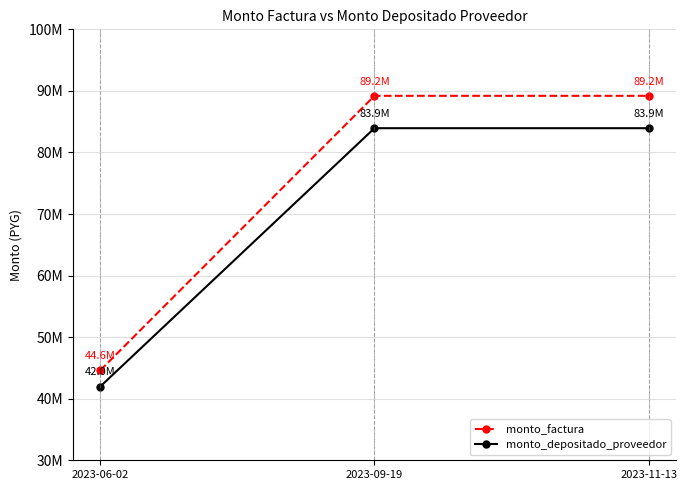

Is this an area chart (filled region under the line)?

No